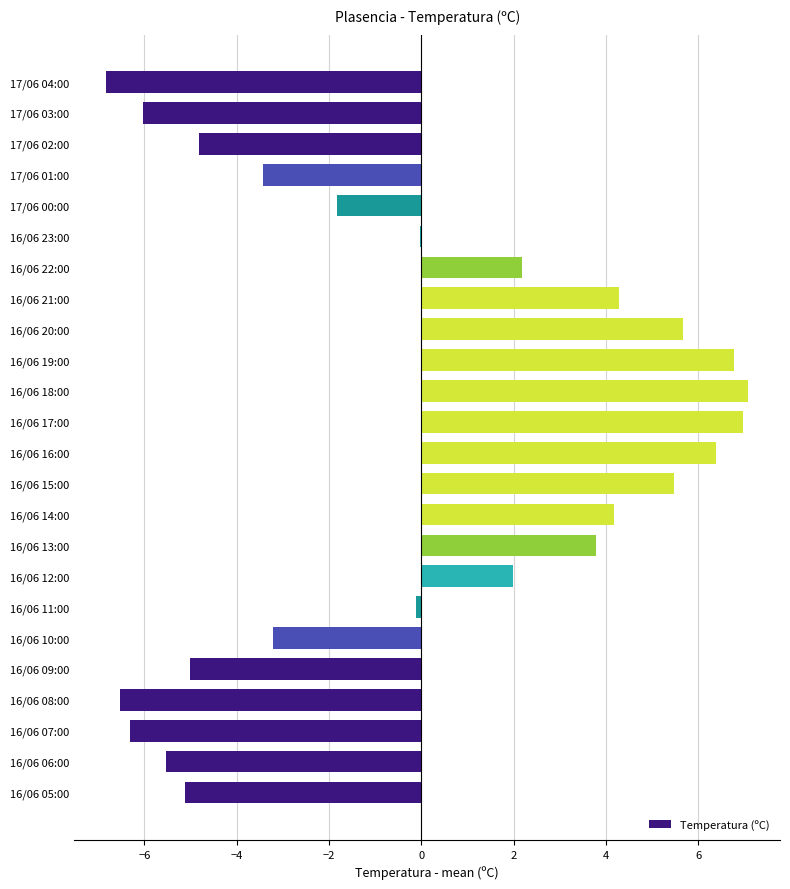

What is the greatest value displayed?

7.1